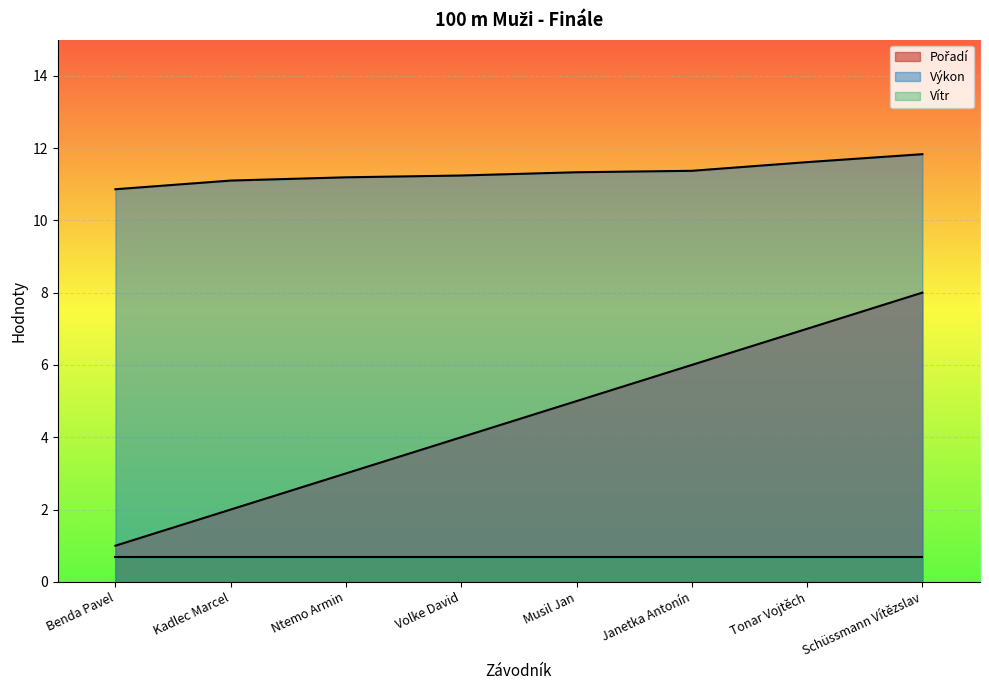

True or false: Výkon and Vítr cross at least once.

False